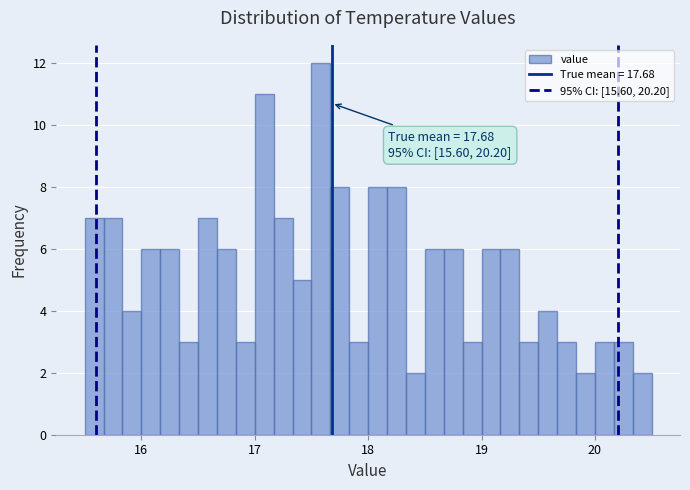

Read against the x-axis, roughly where is the centre of the tallest bar?

17.6